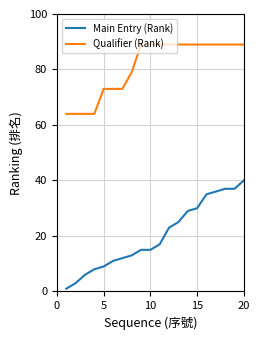

What are all the series names shown in the legend?

Main Entry (Rank), Qualifier (Rank)